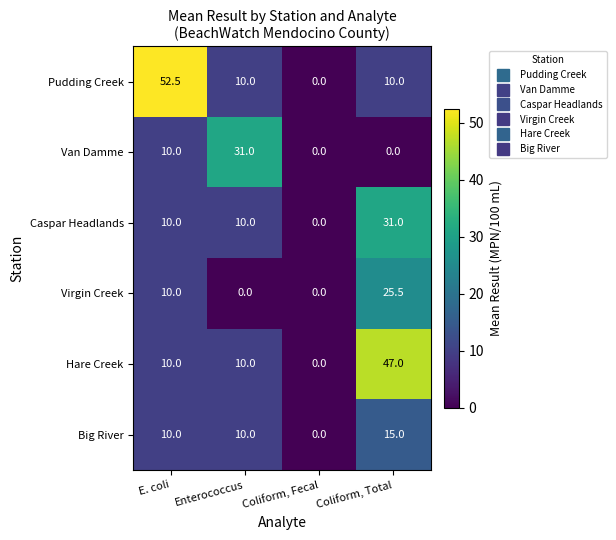

Reading left to right, extract all data points from this chart.

Pudding Creek: 52.5	10.0	0.0	10.0
Van Damme: 10.0	31.0	0.0	0.0
Caspar Headlands: 10.0	10.0	0.0	31.0
Virgin Creek: 10.0	0.0	0.0	25.5
Hare Creek: 10.0	10.0	0.0	47.0
Big River: 10.0	10.0	0.0	15.0